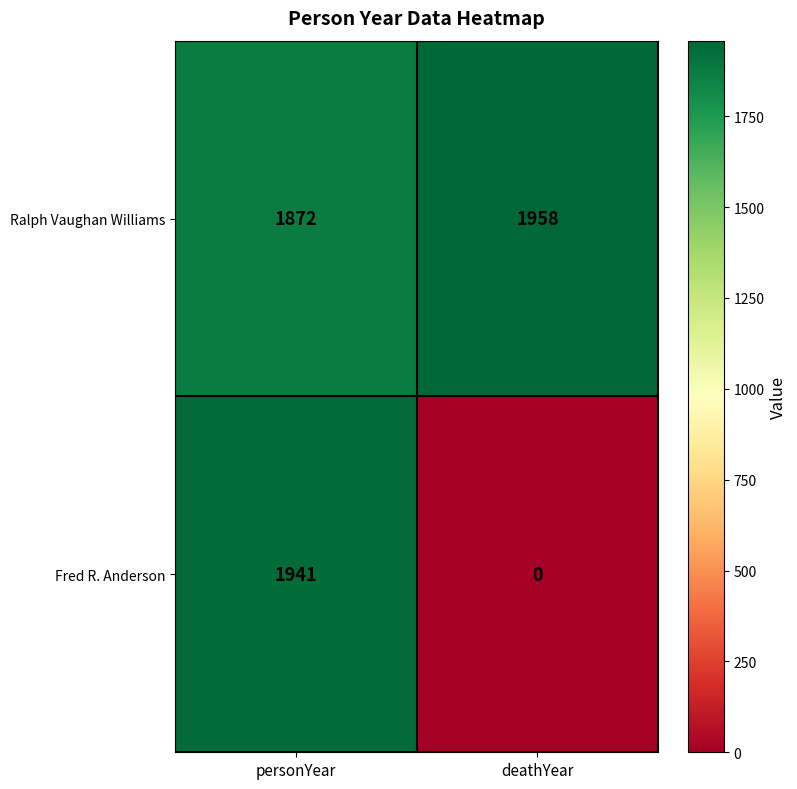

What is the total value across all series at personYear?

3813